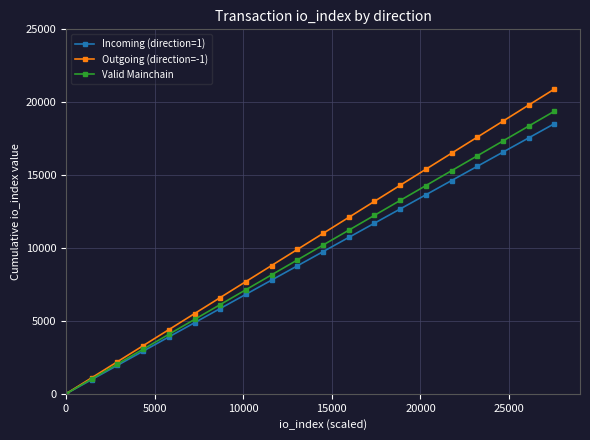

Which series has the widest spread of values?

Outgoing (direction=-1)